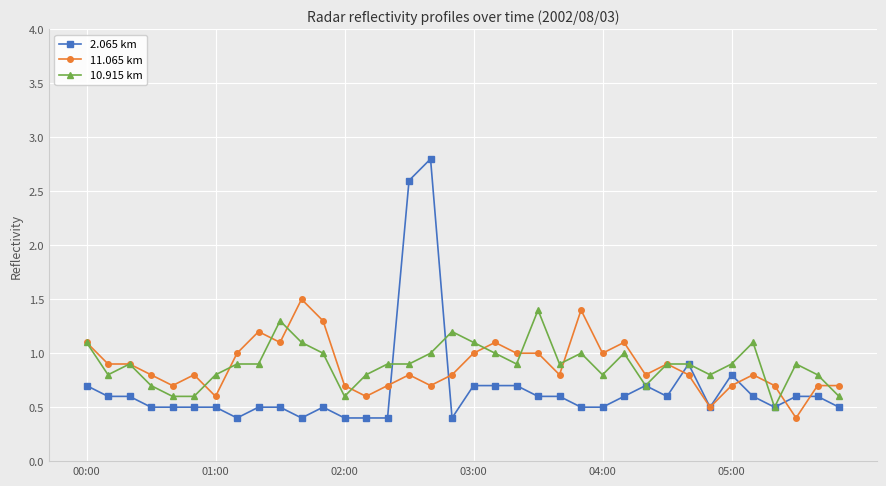

Which series has the largest range (max minus min)?

2.065 km